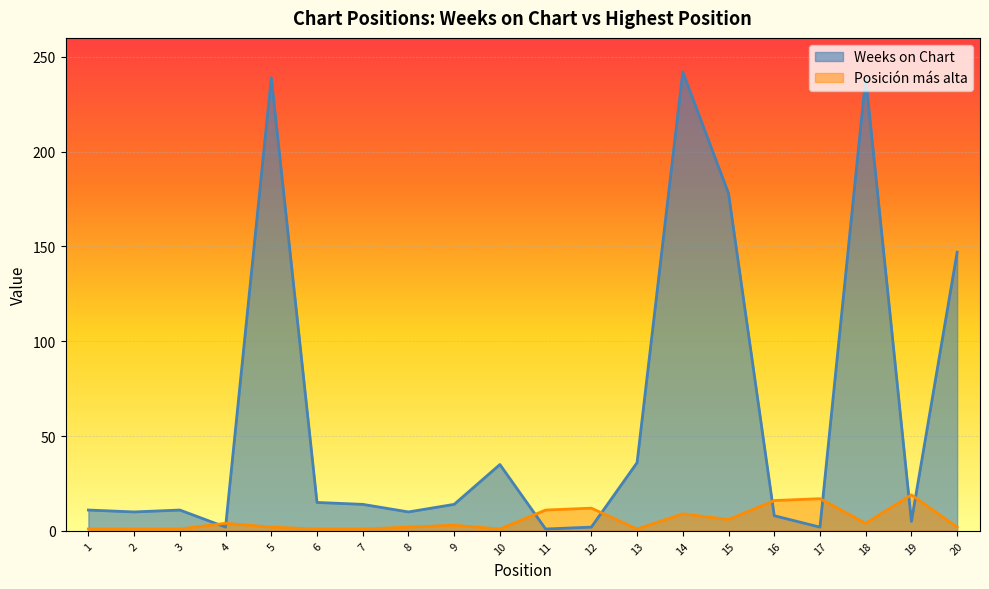

At which category is the sum across all series the highest?

14